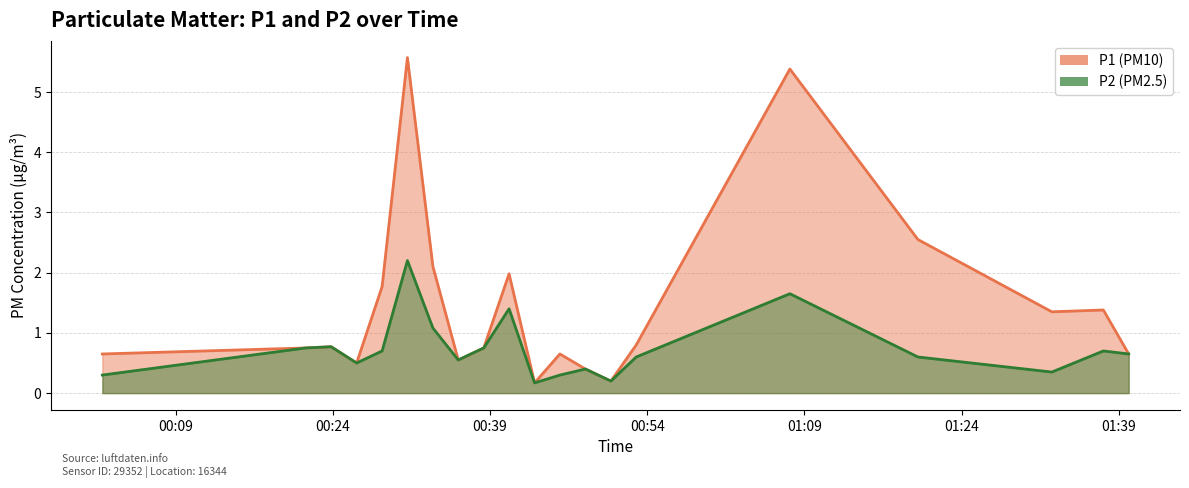

What is the difference between the second highest and second lowest values in the P1 series?

5.2